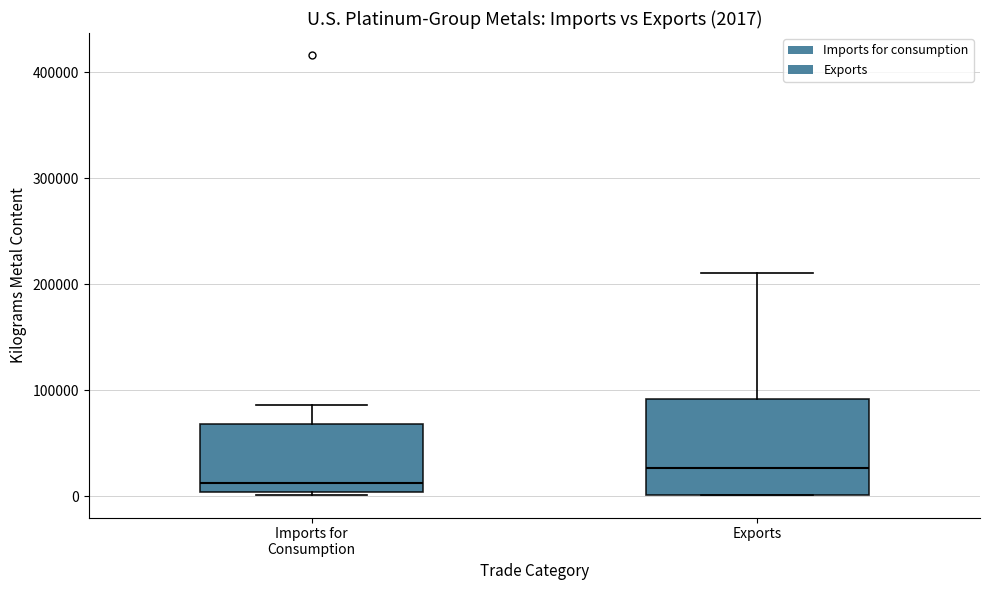

Which box has the lowest median line?

Imports for Consumption